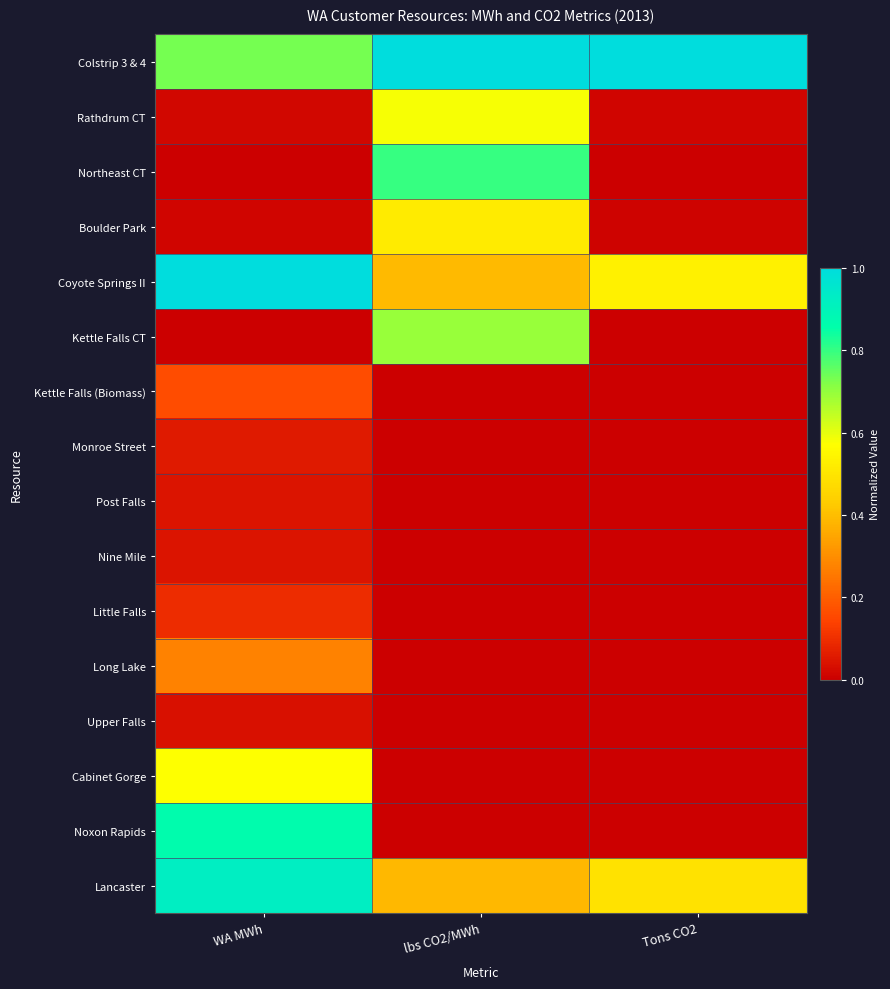

Reading right to left, what are all the values shown in this chart?

Colstrip 3 & 4: Tons CO2=1.0	lbs CO2/MWh=1.0	WA MWh=0.7
Rathdrum CT: Tons CO2=0.0	lbs CO2/MWh=0.6	WA MWh=0.0
Northeast CT: Tons CO2=0.0	lbs CO2/MWh=0.8	WA MWh=0.0
Boulder Park: Tons CO2=0.0	lbs CO2/MWh=0.5	WA MWh=0.0
Coyote Springs II: Tons CO2=0.5	lbs CO2/MWh=0.4	WA MWh=1.0
Kettle Falls CT: Tons CO2=0.0	lbs CO2/MWh=0.7	WA MWh=0.0
Kettle Falls (Biomass): Tons CO2=0.0	lbs CO2/MWh=0.0	WA MWh=0.2
Monroe Street: Tons CO2=0.0	lbs CO2/MWh=0.0	WA MWh=0.1
Post Falls: Tons CO2=0.0	lbs CO2/MWh=0.0	WA MWh=0.0
Nine Mile: Tons CO2=0.0	lbs CO2/MWh=0.0	WA MWh=0.0
Little Falls: Tons CO2=0.0	lbs CO2/MWh=0.0	WA MWh=0.1
Long Lake: Tons CO2=0.0	lbs CO2/MWh=0.0	WA MWh=0.3
Upper Falls: Tons CO2=0.0	lbs CO2/MWh=0.0	WA MWh=0.0
Cabinet Gorge: Tons CO2=0.0	lbs CO2/MWh=0.0	WA MWh=0.6
Noxon Rapids: Tons CO2=0.0	lbs CO2/MWh=0.0	WA MWh=0.9
Lancaster: Tons CO2=0.5	lbs CO2/MWh=0.4	WA MWh=0.9